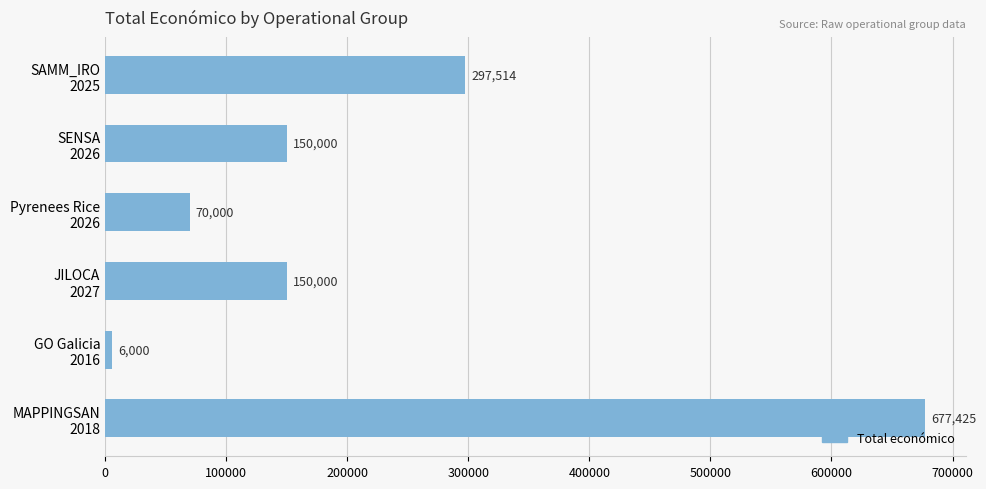

How many bars are there in total?

6